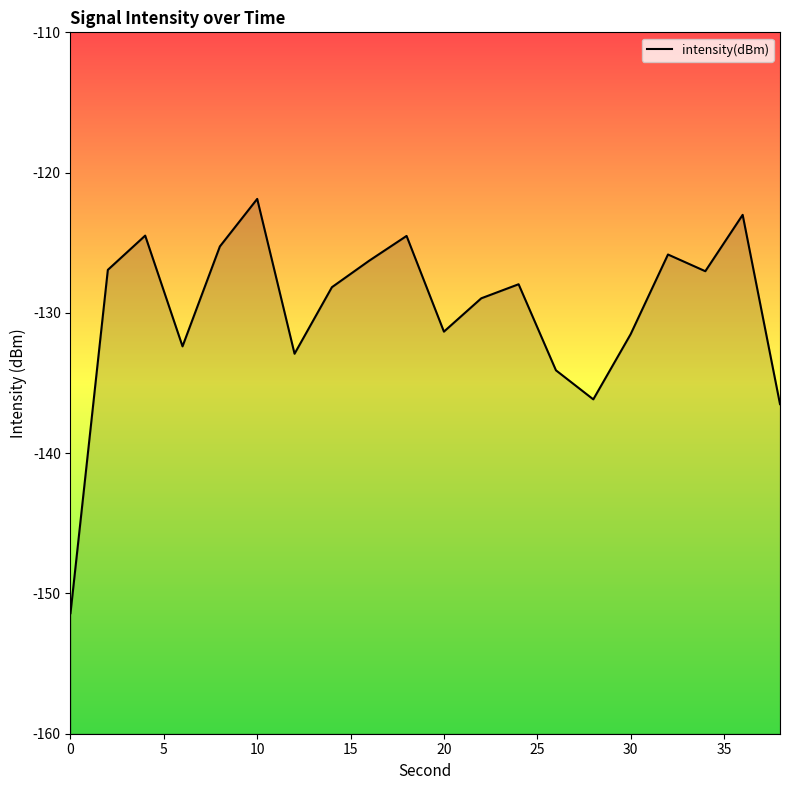

What is the sum of the values at 9 and 16?

-250.4